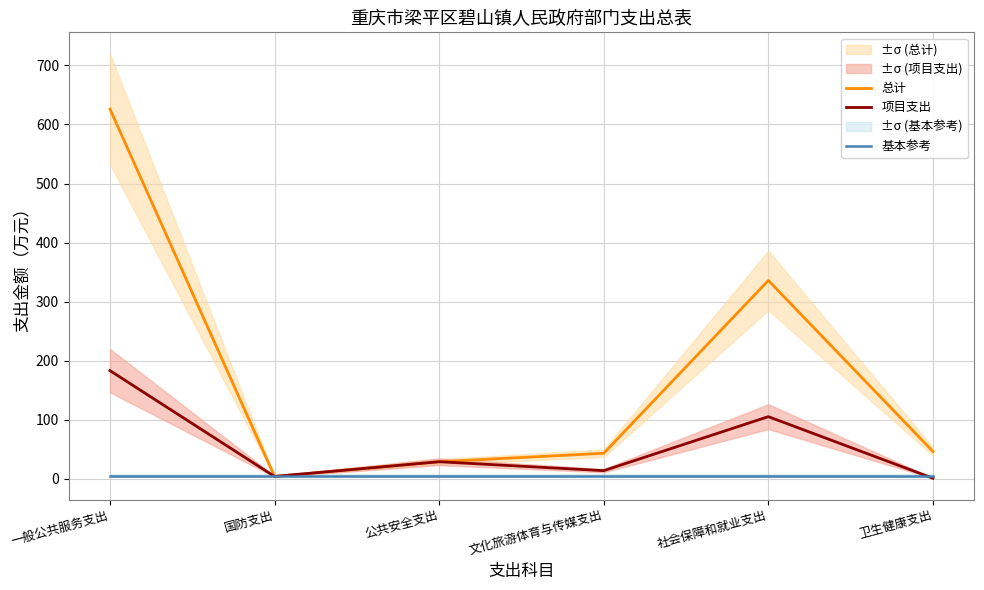

True or false: 总计 and 项目支出 cross at least once.

False